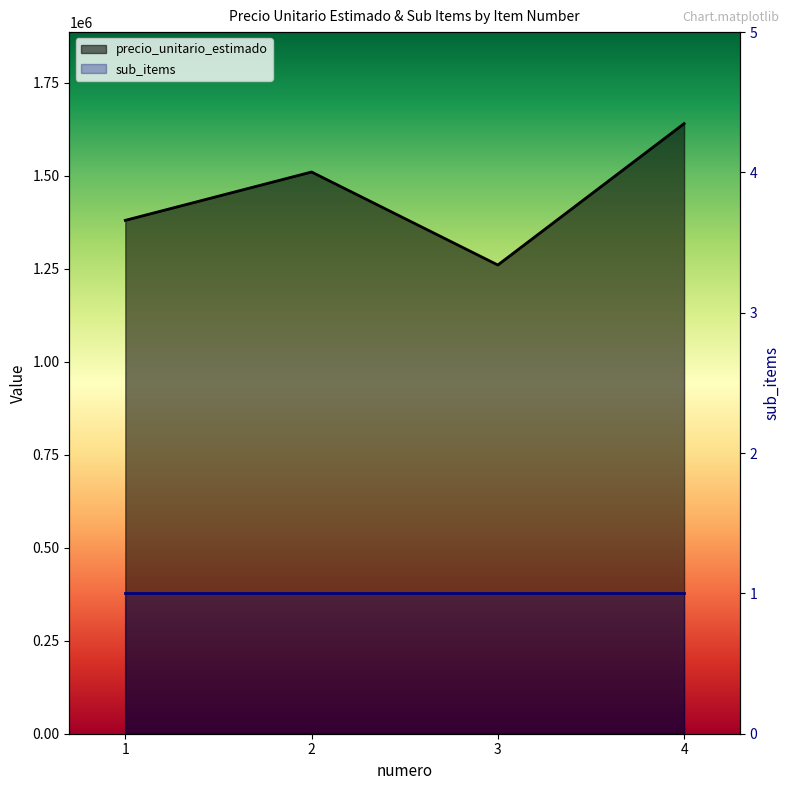

Which has a higher value, 3 or 4?

4